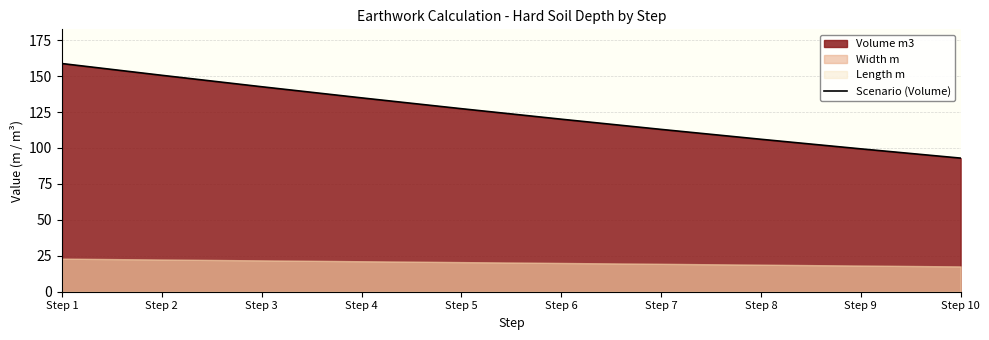

Where does the data first go above 127?

Step 1